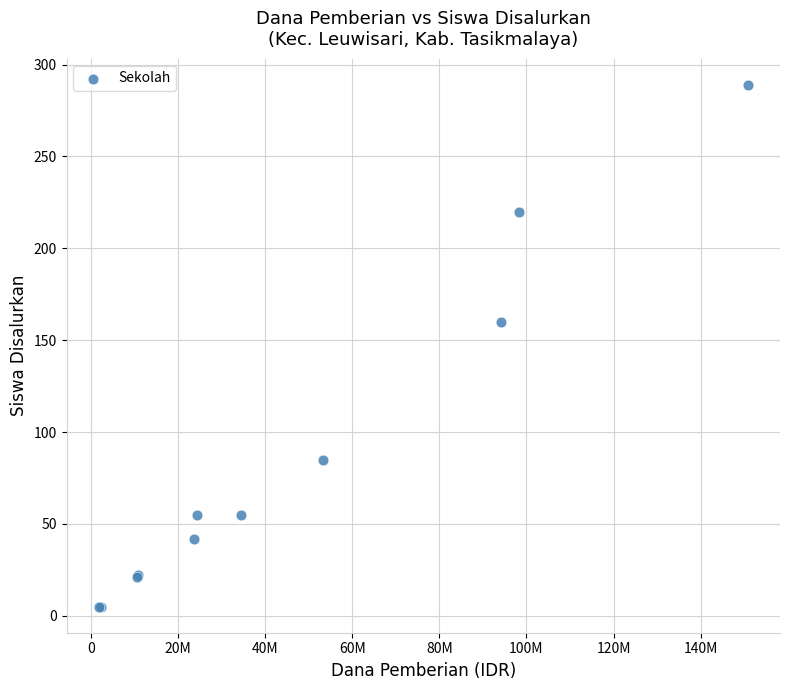

What Y value in the scatter plot is closest to 147?

160